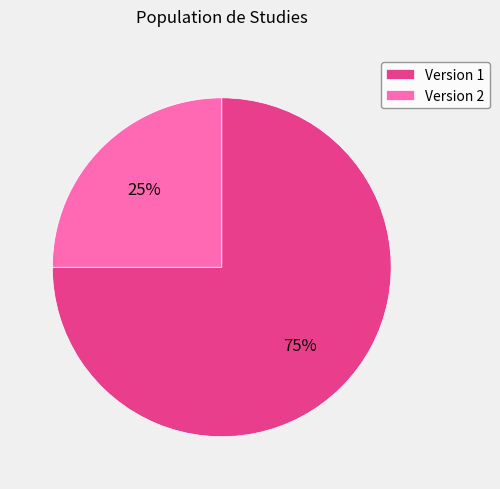

Is it true that Version 2 is 20% of the pie?

False